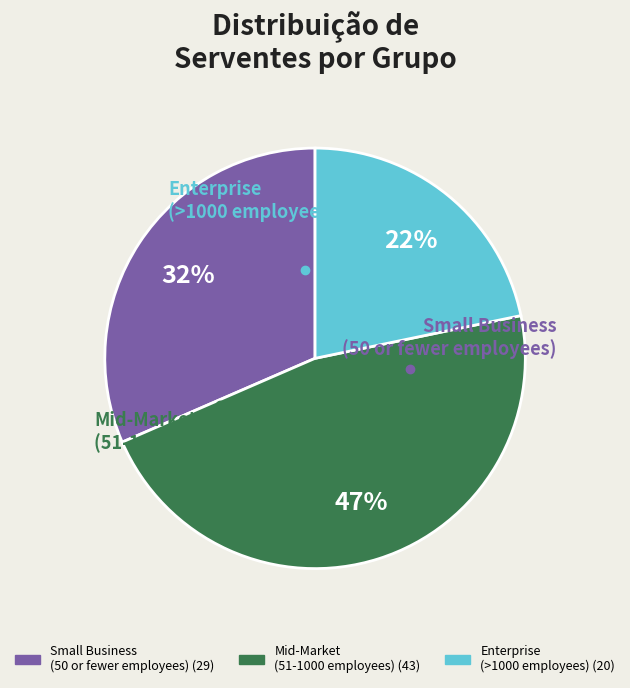

To the nearest percent, what is the difference between the largest and smallest slice percentages?

25%